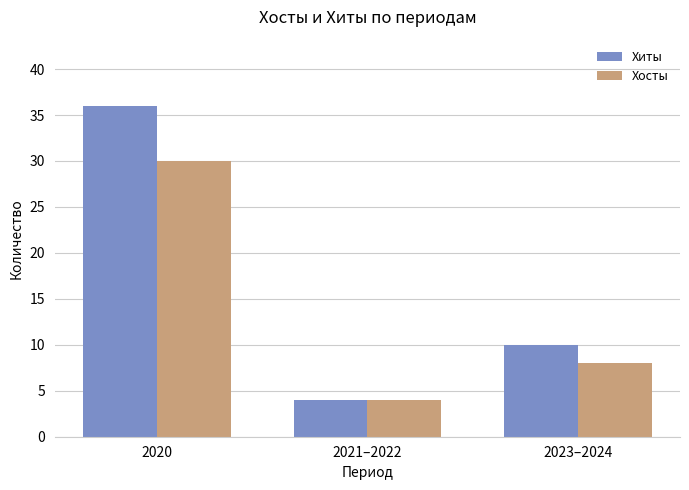

The value of Хосты at 2021–2022 is 7. True or false?

False